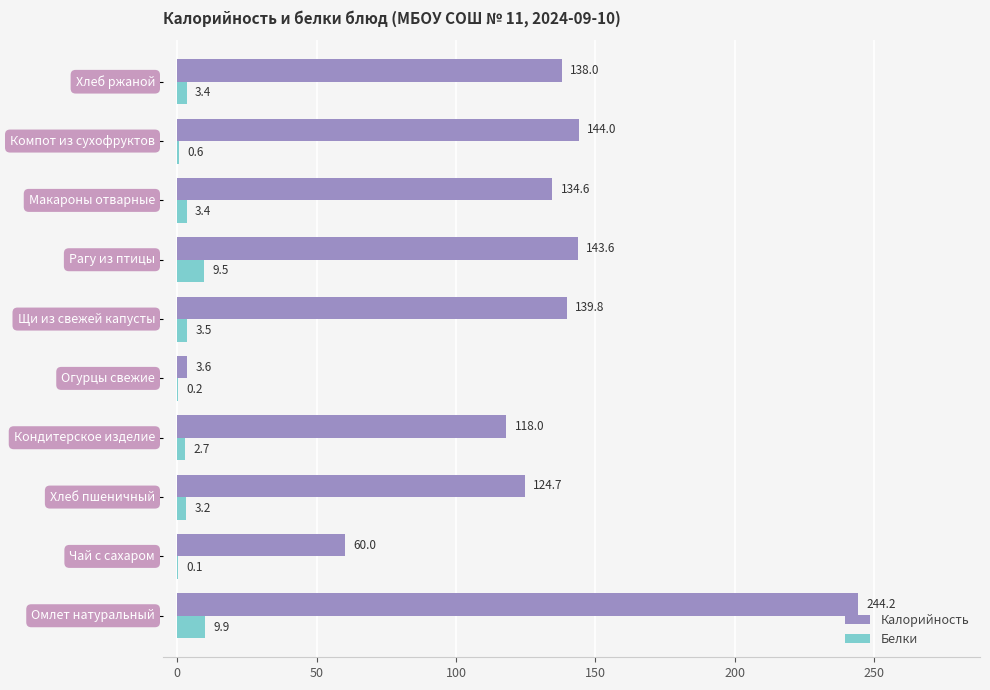

Which series has the largest total across all categories?

Калорийность